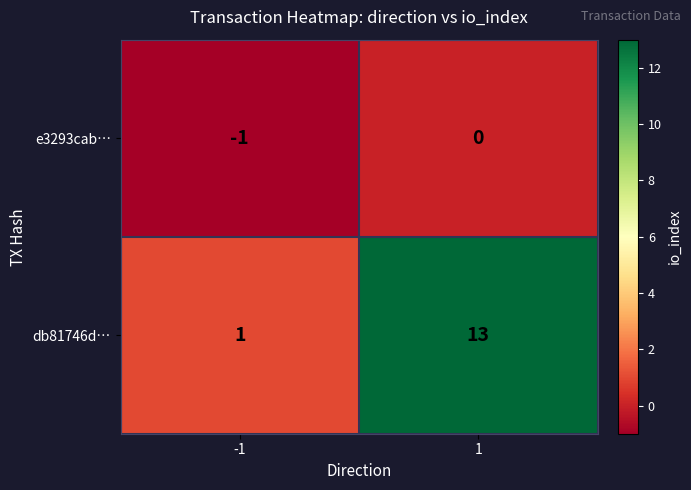

At which category is the sum across all series the highest?

1